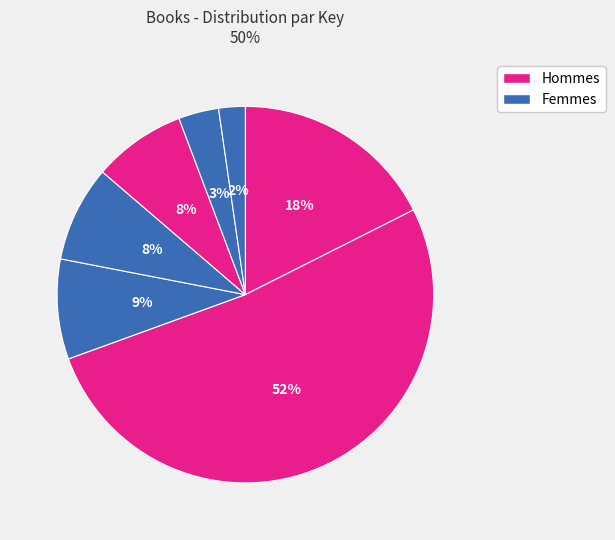

Count the number of slices in the pie.

7